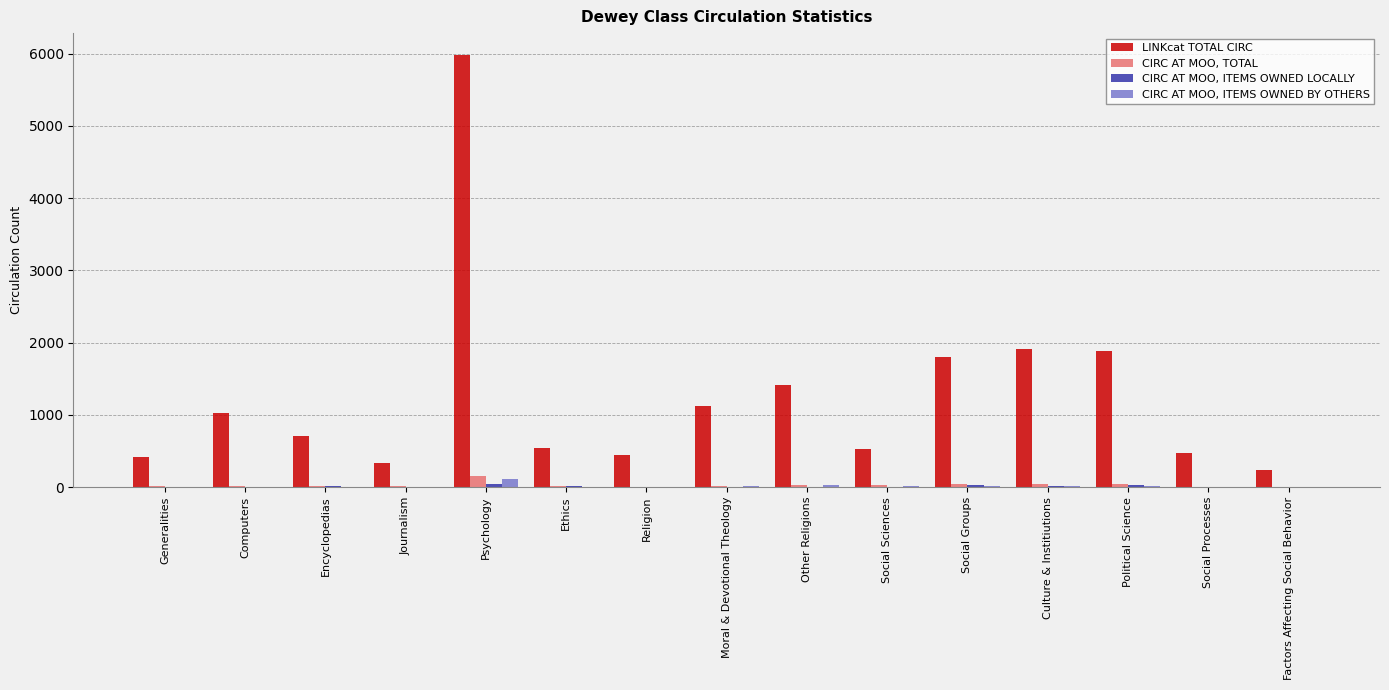

What is the sum of the CIRC AT MOO, ITEMS OWNED BY OTHERS values at Social Processes and Other Religions?

28